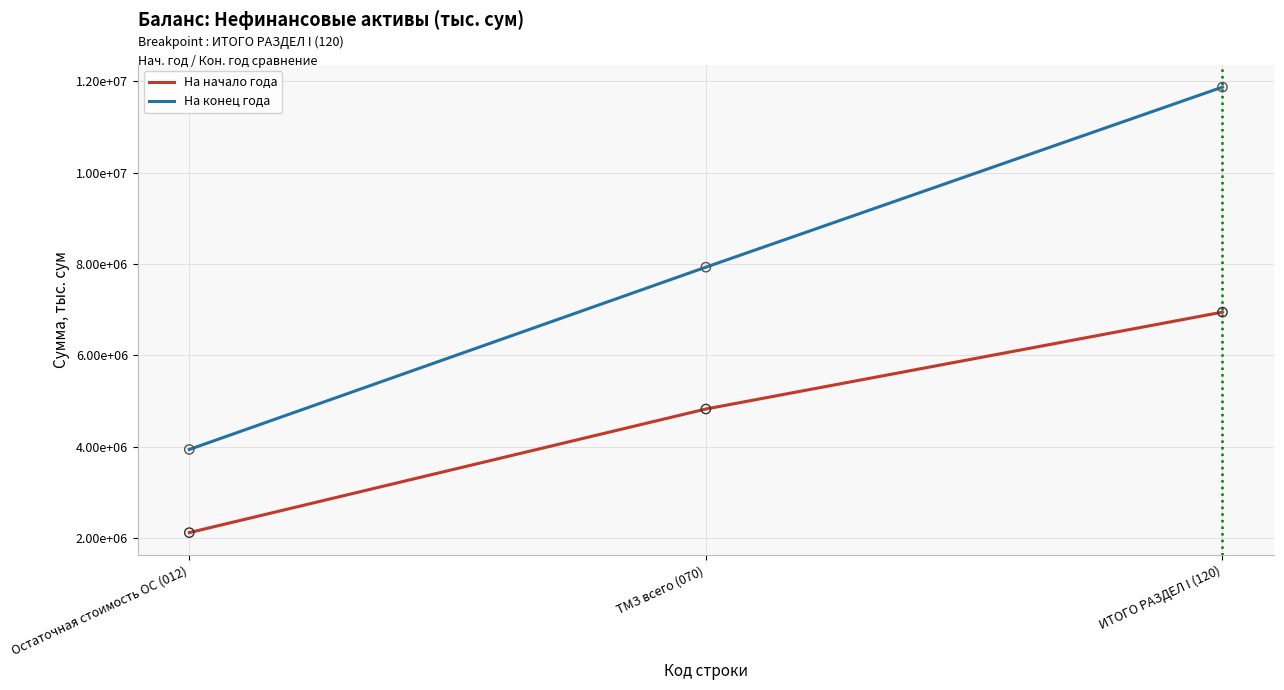

At which category is the sum across all series the highest?

ИТОГО РАЗДЕЛ I (120)